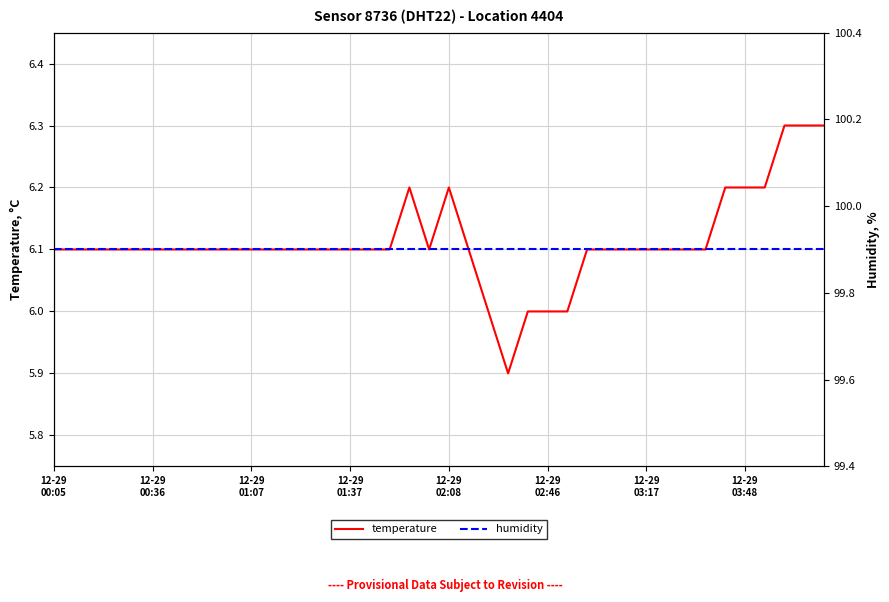

Is the value of temperature at 12-29 00:36 greater than the value of humidity at 12-29 03:17?

No